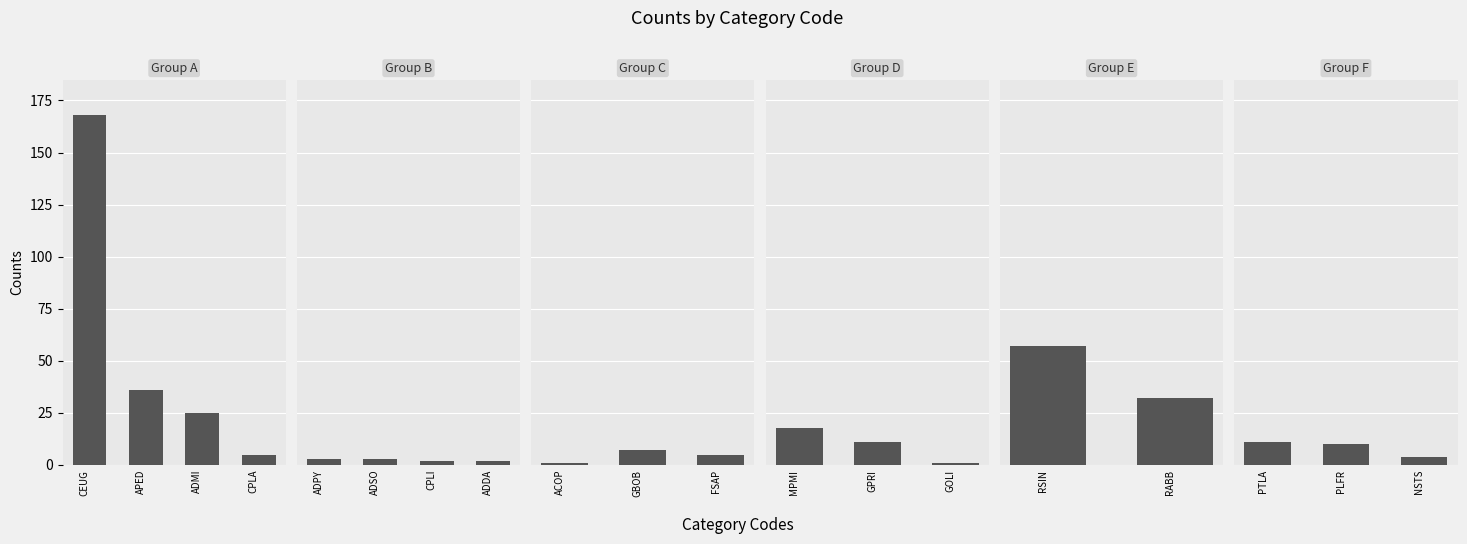

Rank the categories by value from highest to lowest.

CEUG, RSIN, APED, RABB, ADMI, MPMI, GPRI, PTLA, PLFR, GBOB, CPLA, FSAP, NSTS, ADPY, ADSO, CPLI, ADDA, ACOP, GOLI